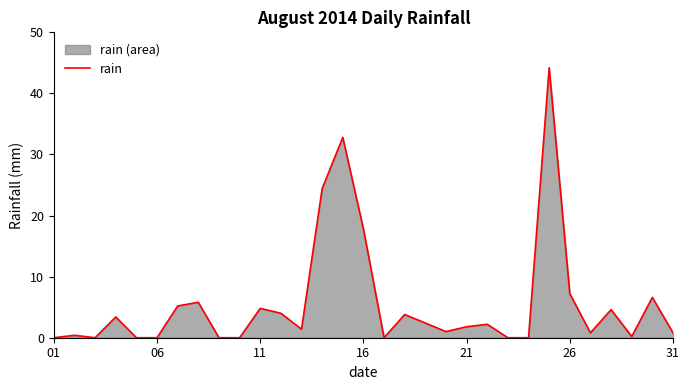

How many values are below 1?

13